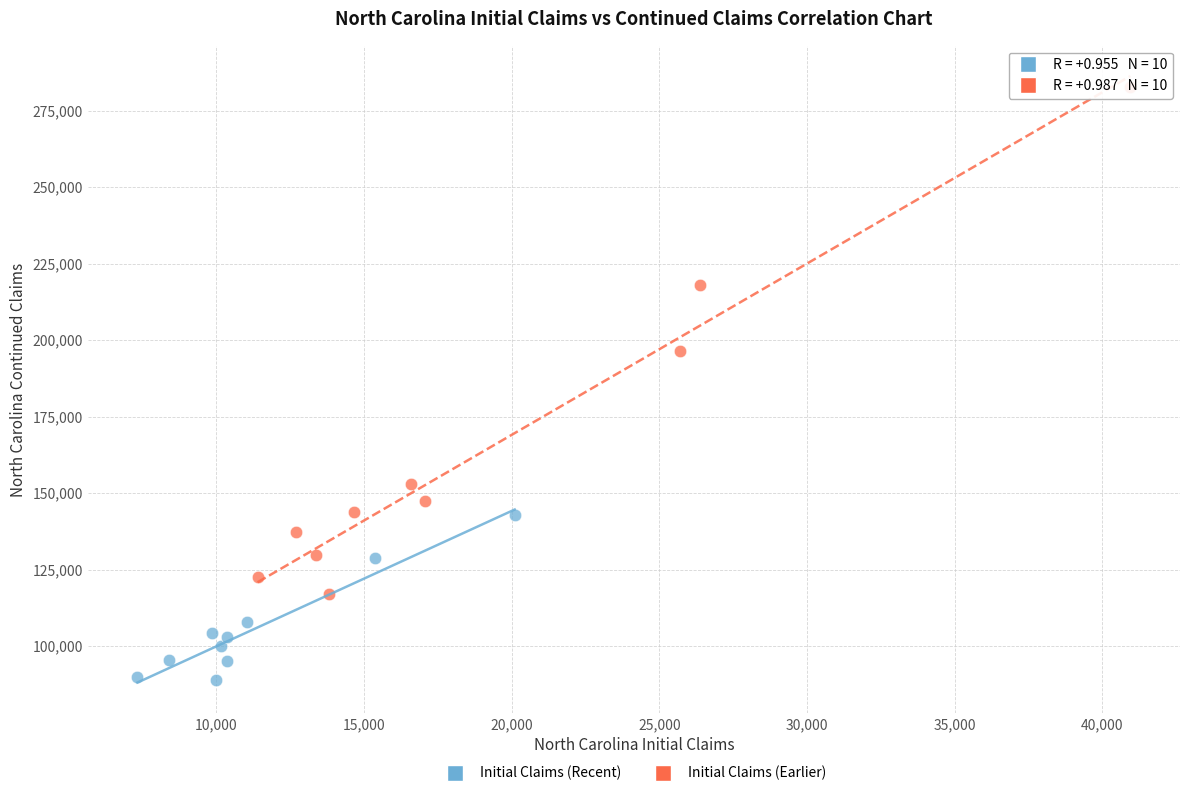

What are all the series names shown in the legend?

Initial Claims (Recent), Initial Claims (Earlier)